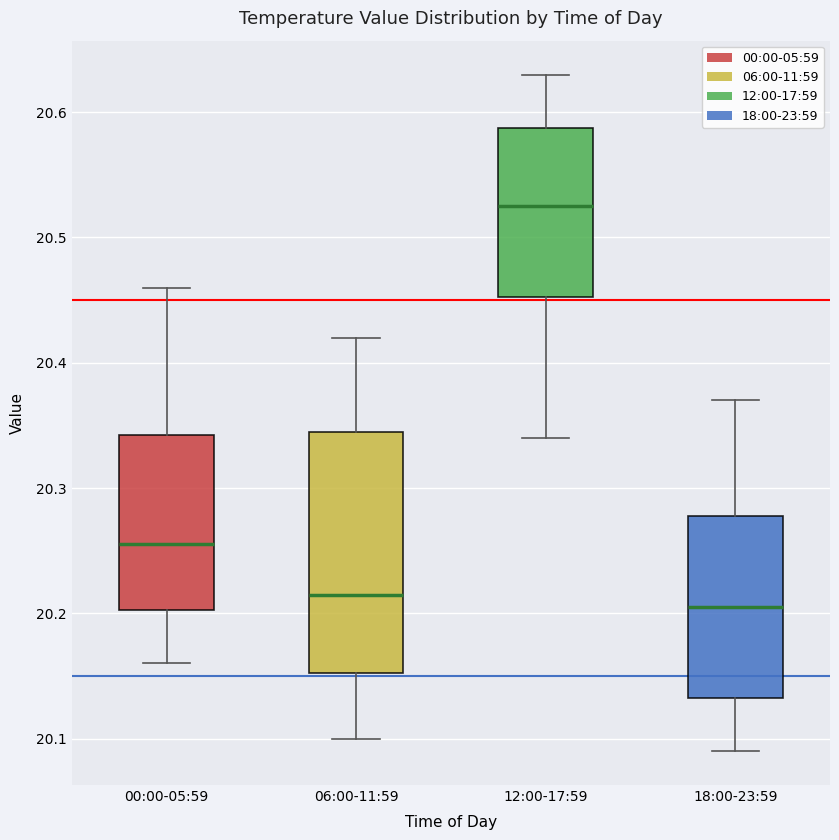

Which box is the tallest, from its lower edge to its upper edge?

06:00-11:59